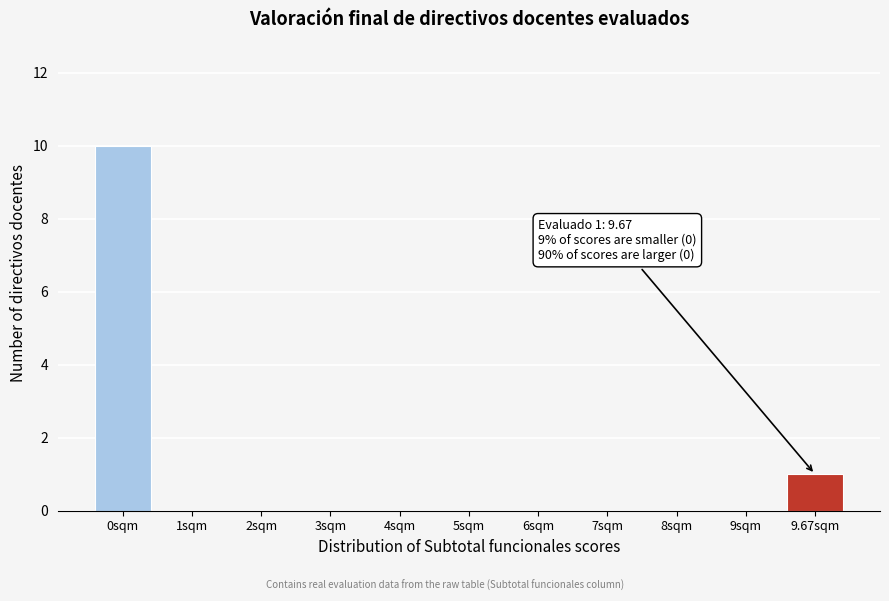

Reading right to left, extract all data points from this chart.

9.67sqm=1	9sqm=0	8sqm=0	7sqm=0	6sqm=0	5sqm=0	4sqm=0	3sqm=0	2sqm=0	1sqm=0	0sqm=10